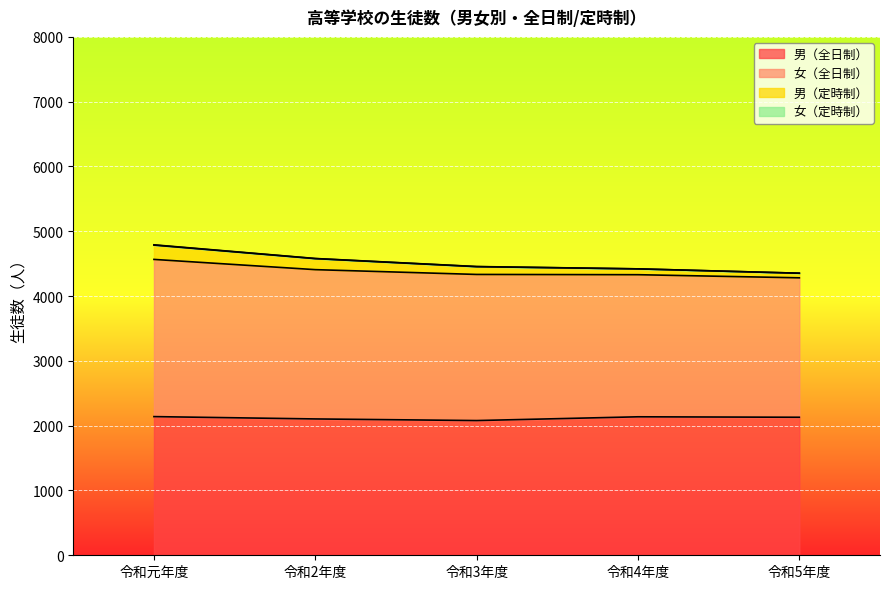

What is the label of the 3rd point from the right?

令和3年度